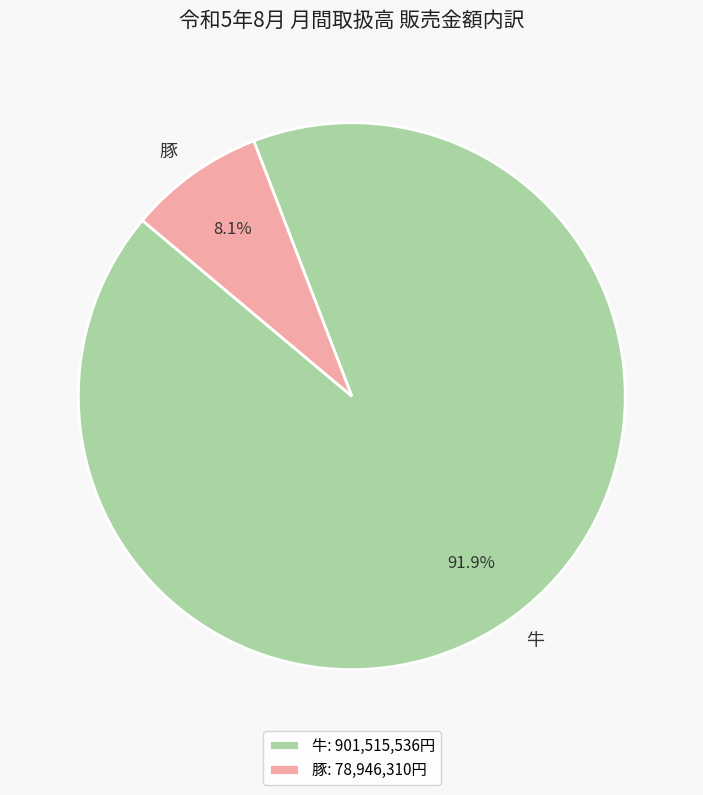

Combined, what portion of the pie is 豚 and 牛?

100.0%